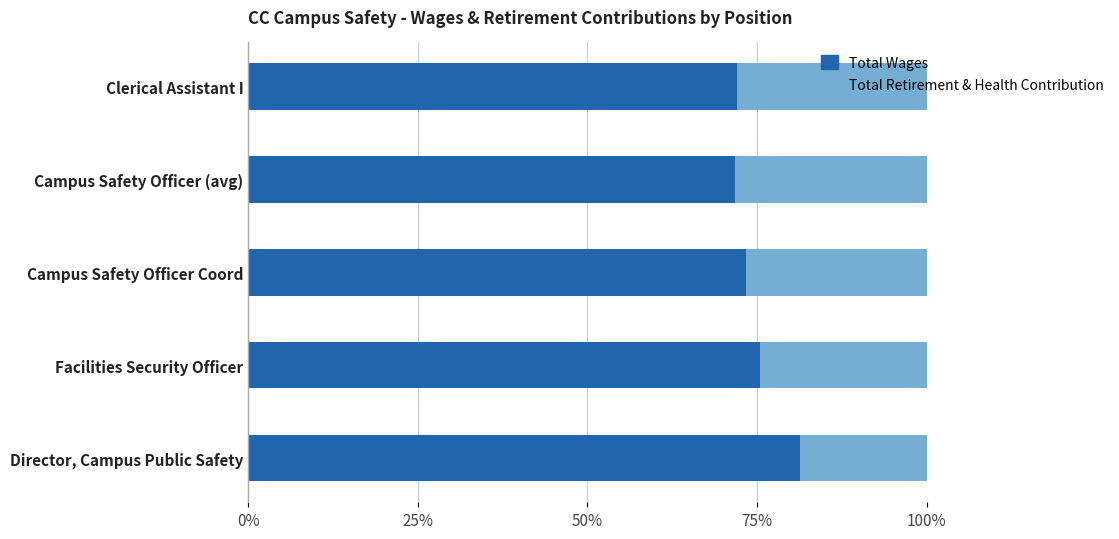

What is the difference between the Total Wages values at Director, Campus Public Safety and Clerical Assistant I?

9.3